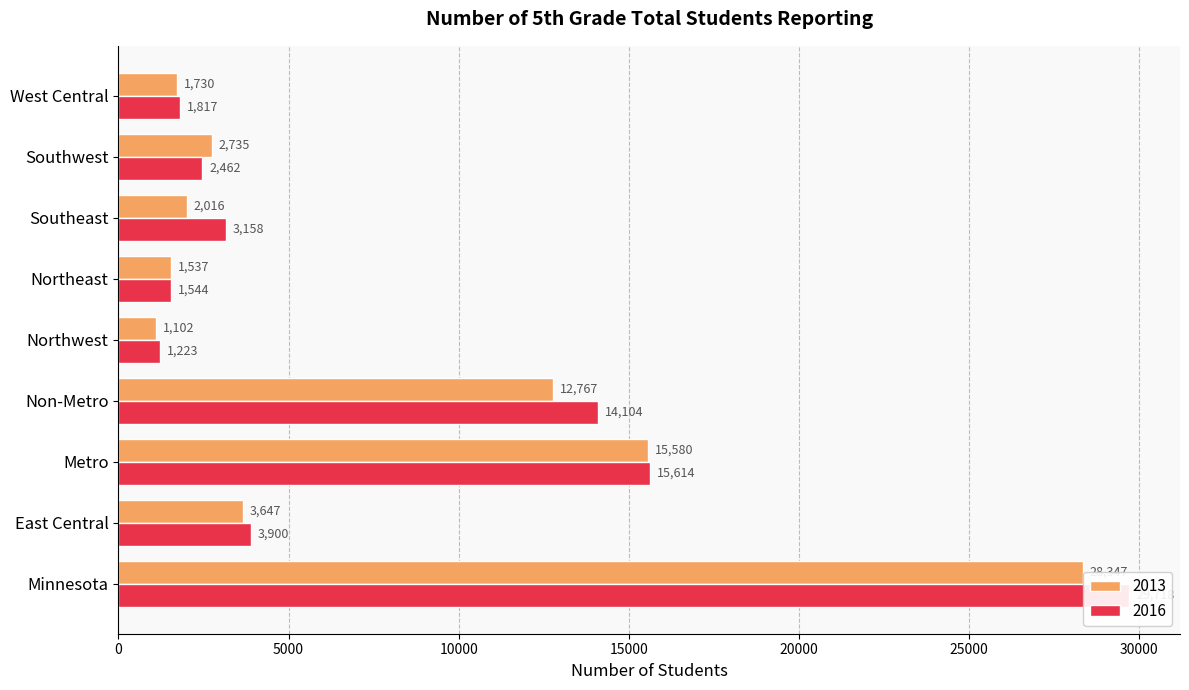

Which category has the highest value in the 2016 series?

Minnesota